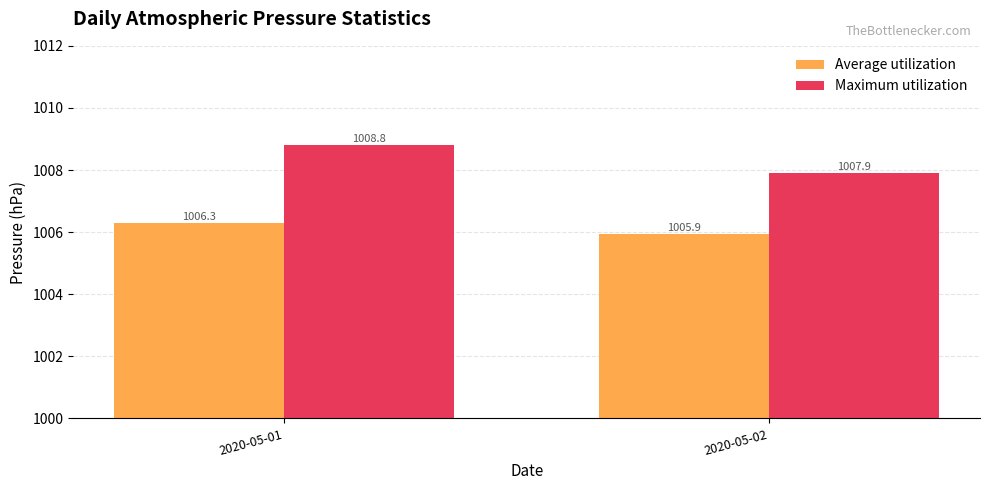

Reading left to right, list all the values displayed in this chart.

Average utilization: 1006.3	1005.9
Maximum utilization: 1008.8	1007.9